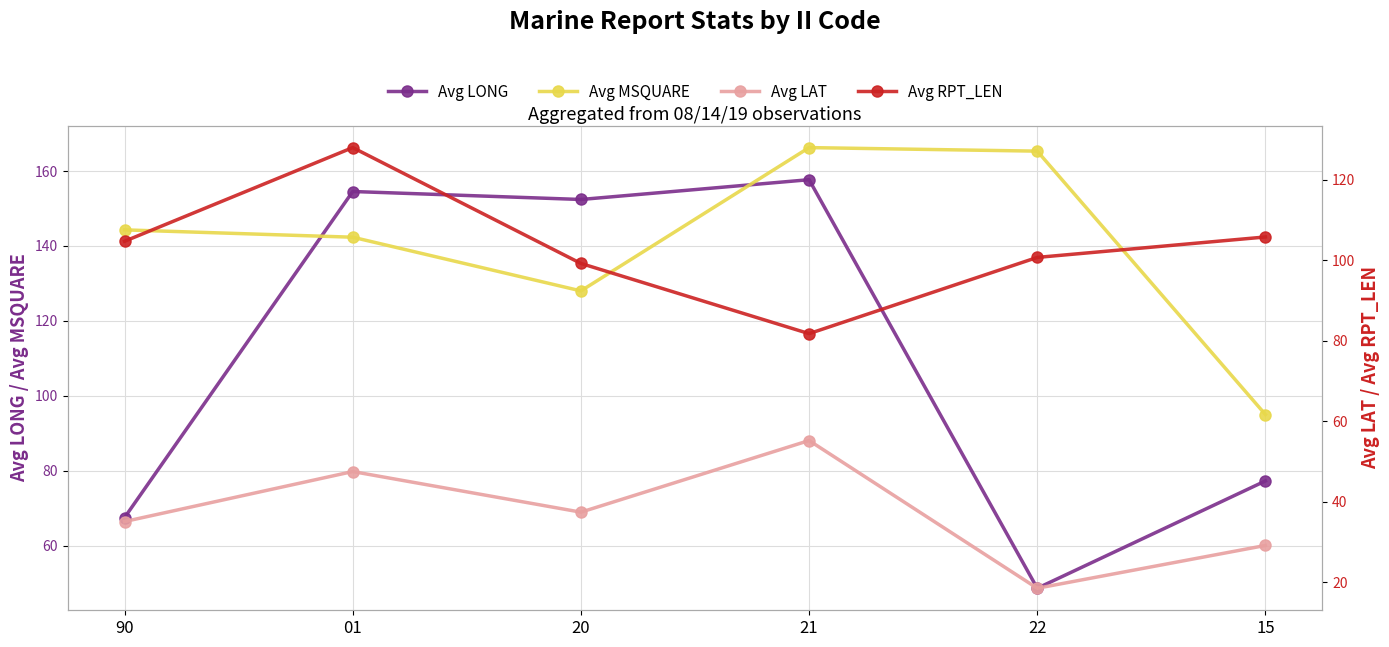

In Avg LAT, how many points are lower than both neighbors (excluding endpoints)?

2